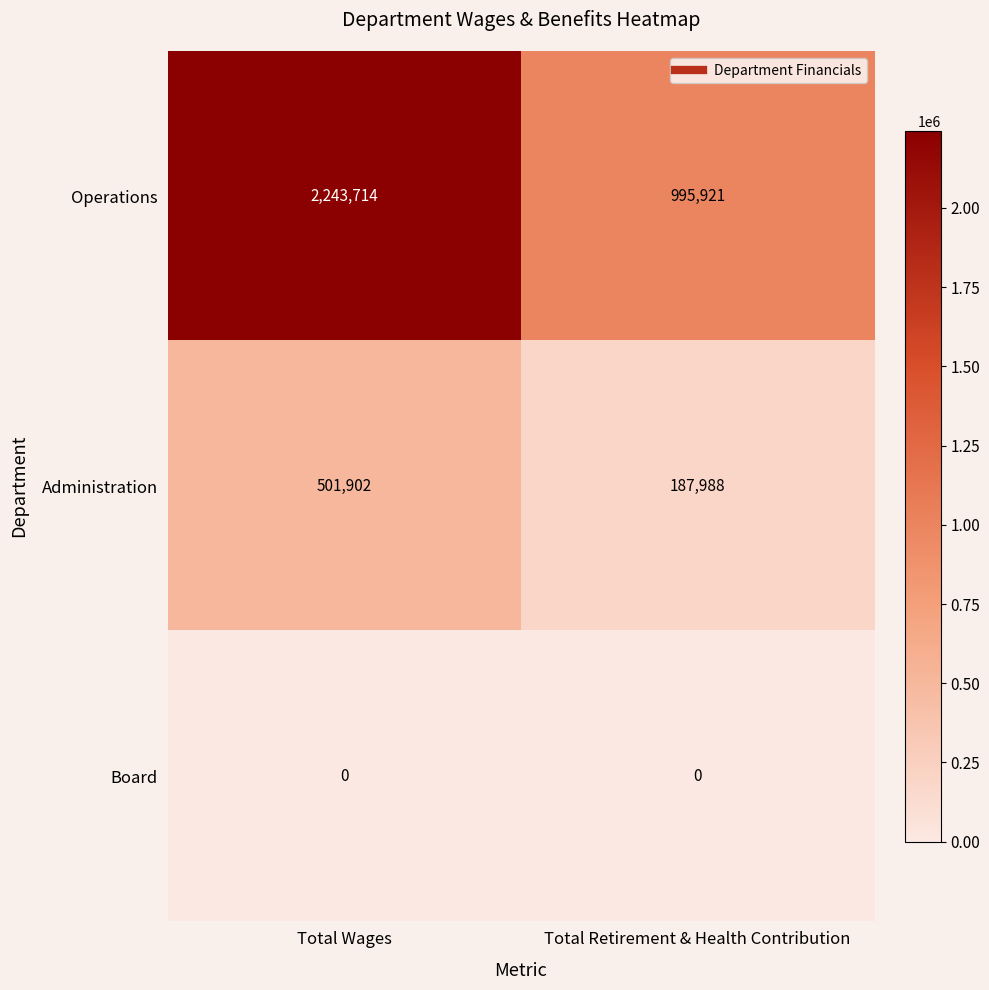

At which category is the sum across all series the highest?

Total Wages